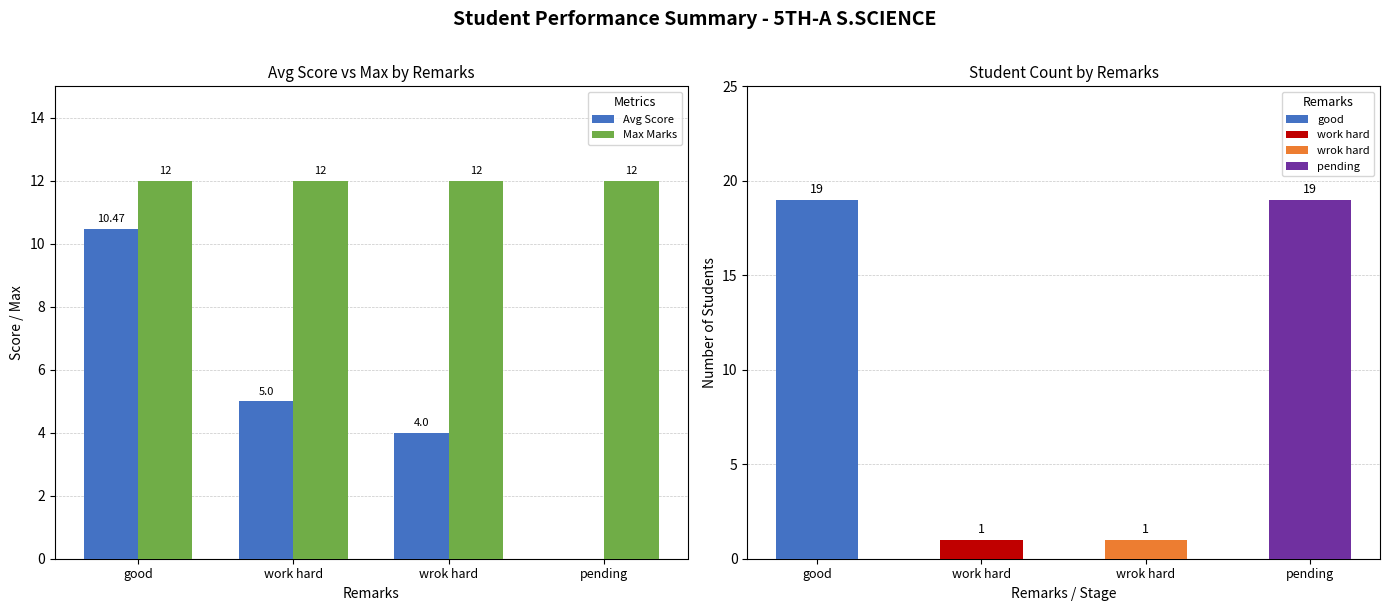

How many groups of bars are there?

4